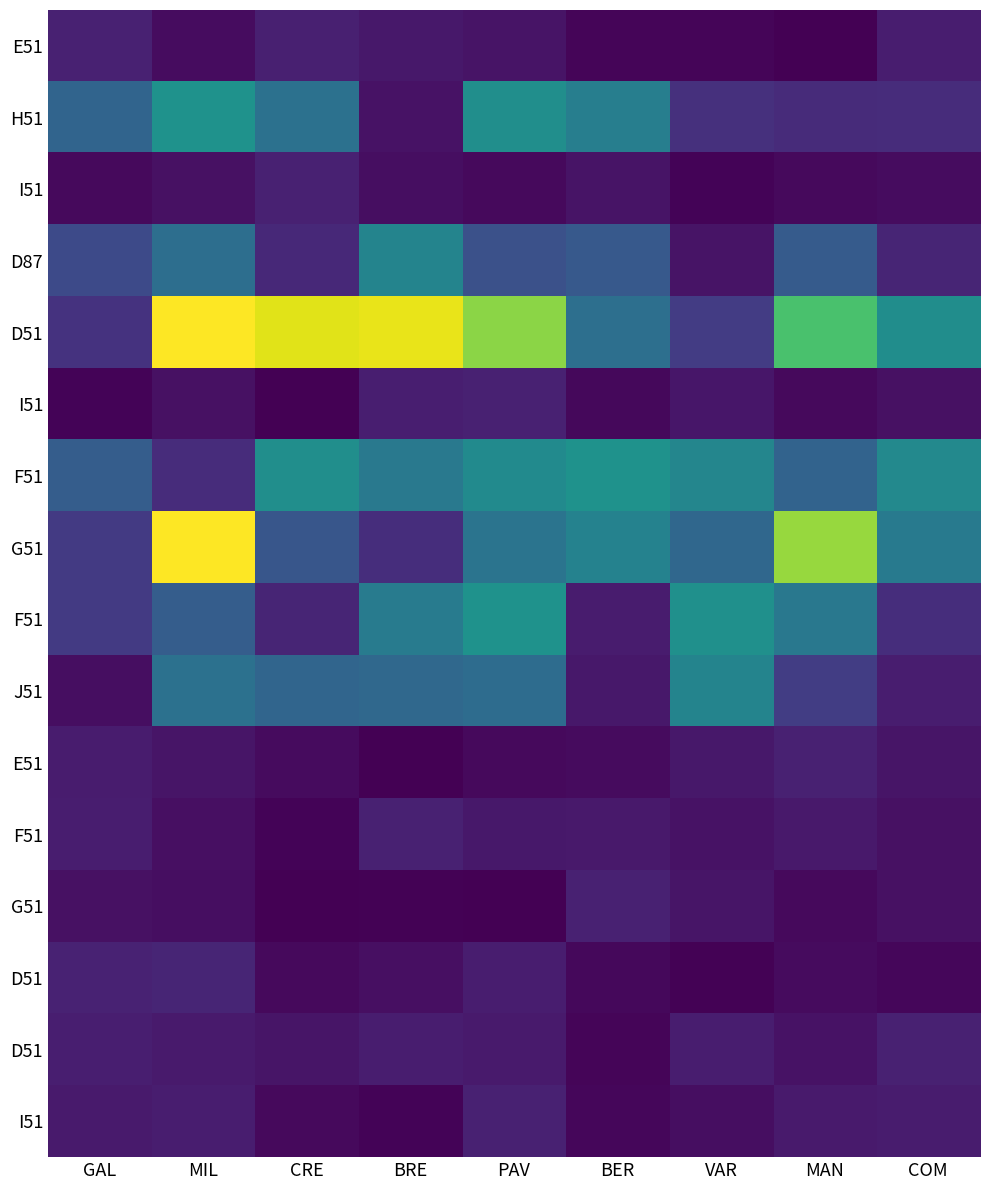

How many categories are shown in the chart?

9